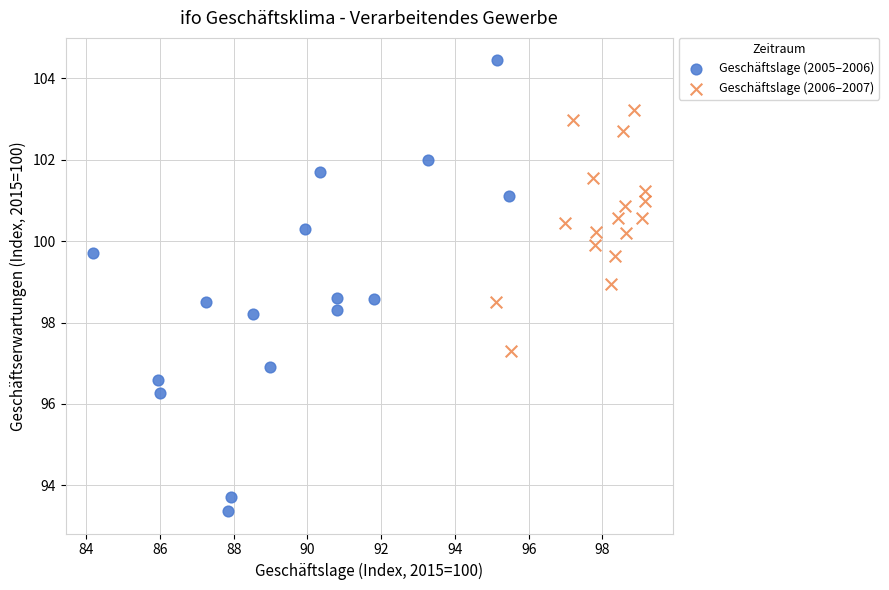

Which series reaches the minimum Y coordinate?

Geschäftslage (2005–2006)